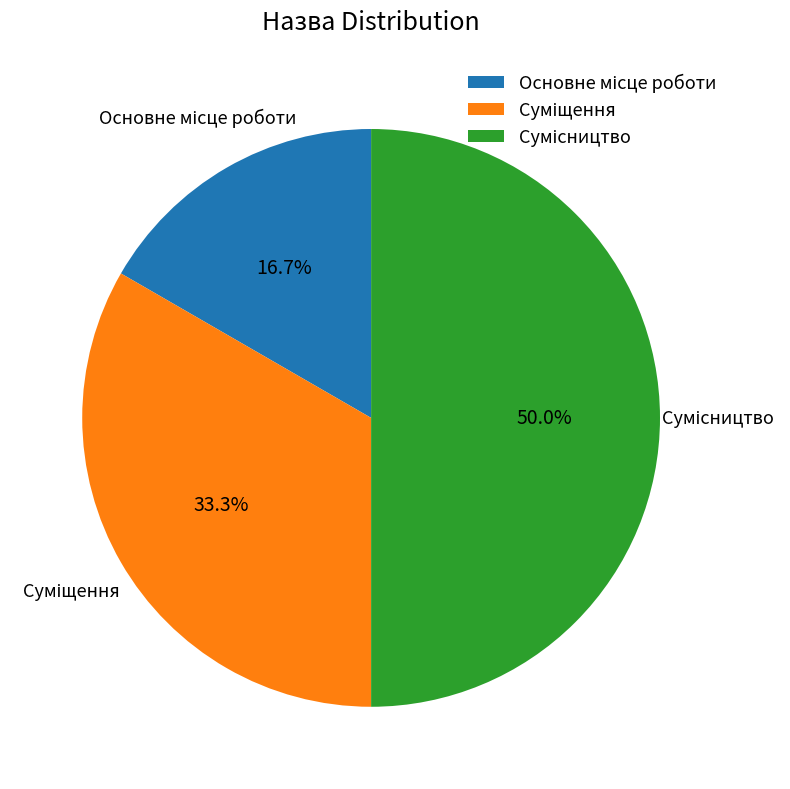

Which category has the biggest portion of the pie?

Сумісництво